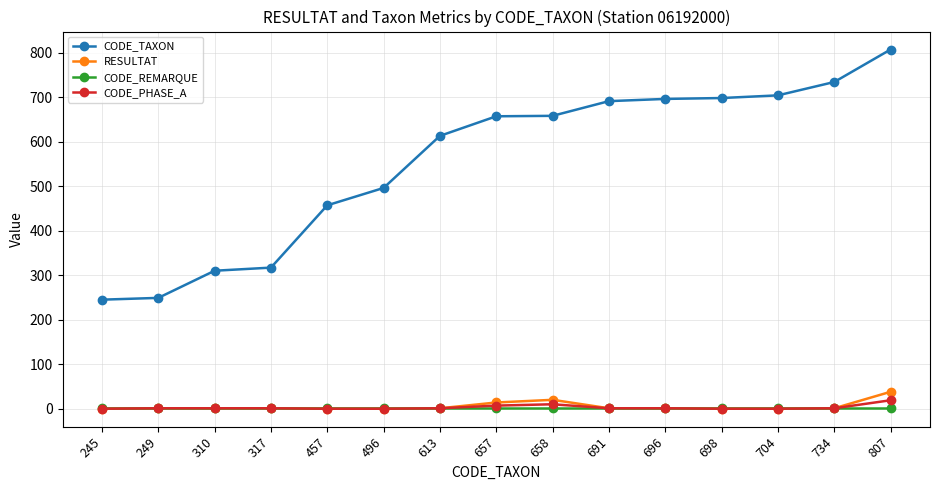

Which series has the largest total across all categories?

CODE_TAXON